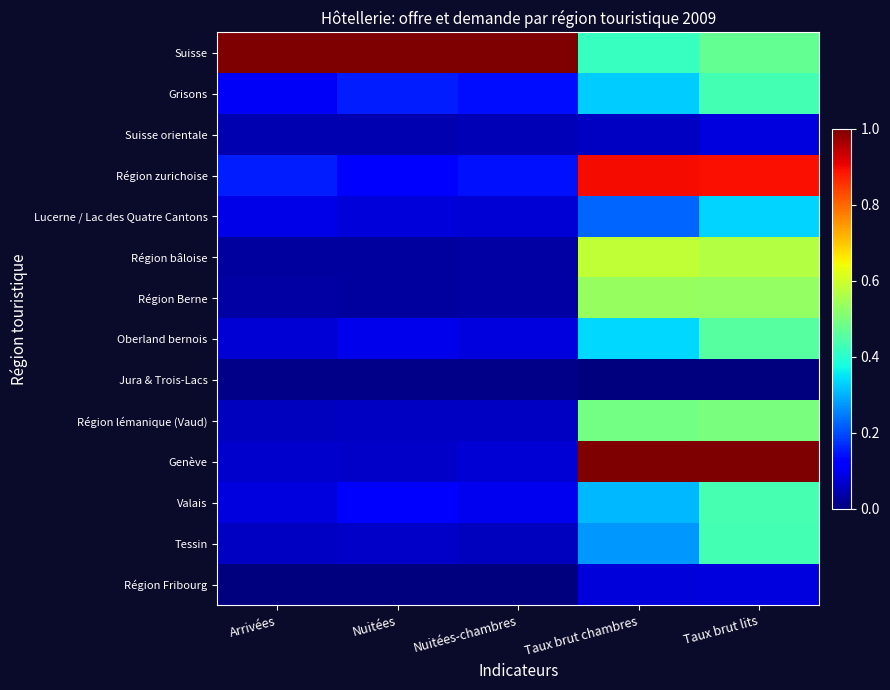

What is the greatest value displayed?

1.0